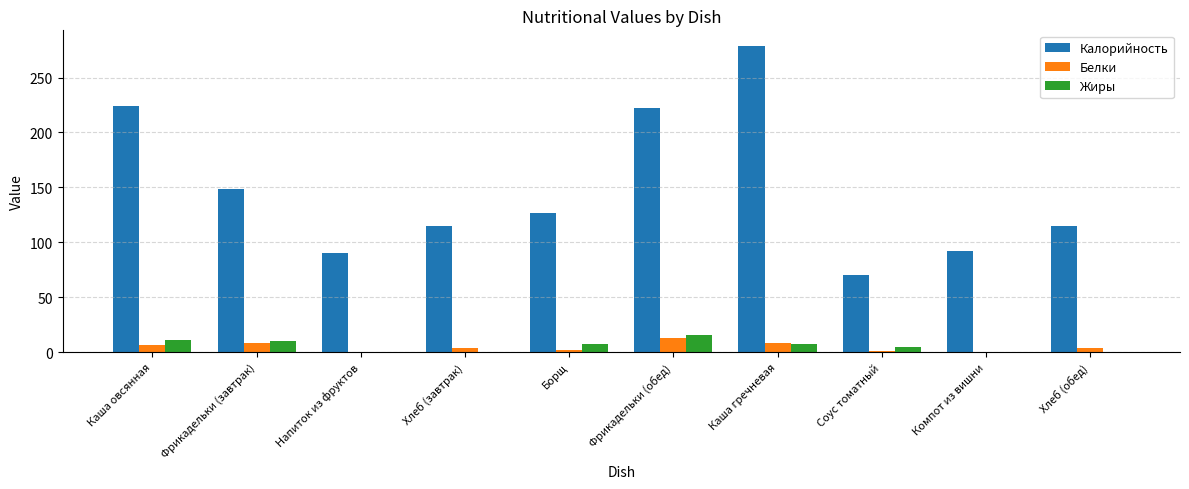

True or false: Жиры has a value of 0.0 at Напиток из фруктов.

True